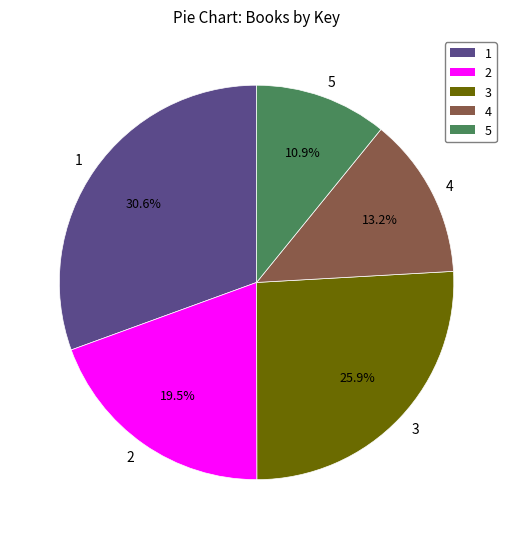

Do 4 and 1 together represent more than half of the pie?

No